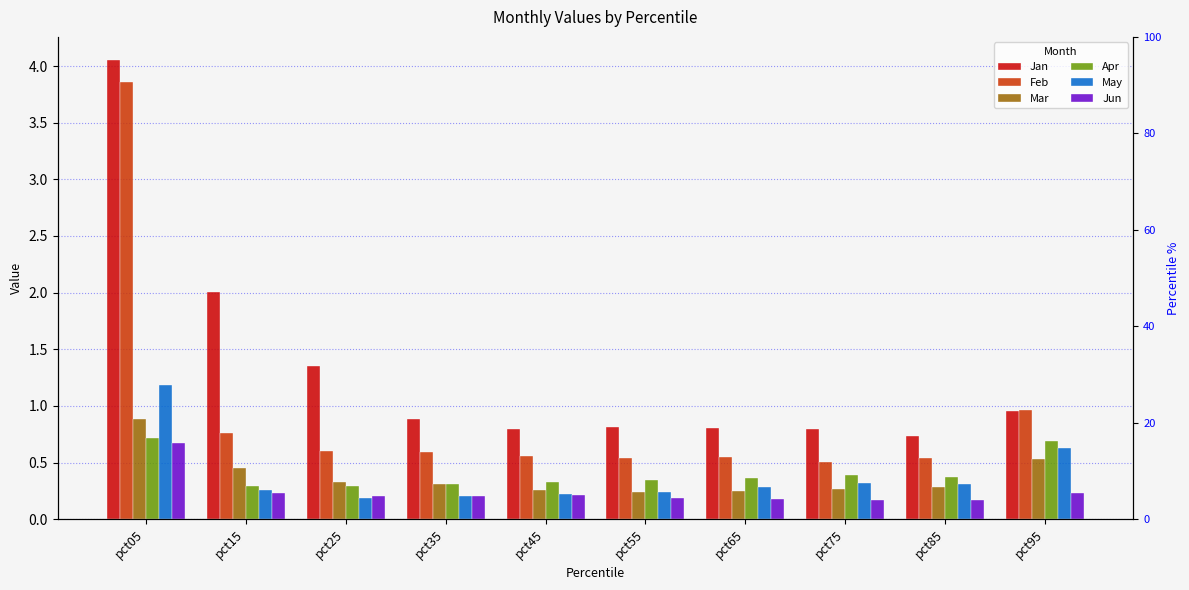

What is the sum of all Apr values?

4.1